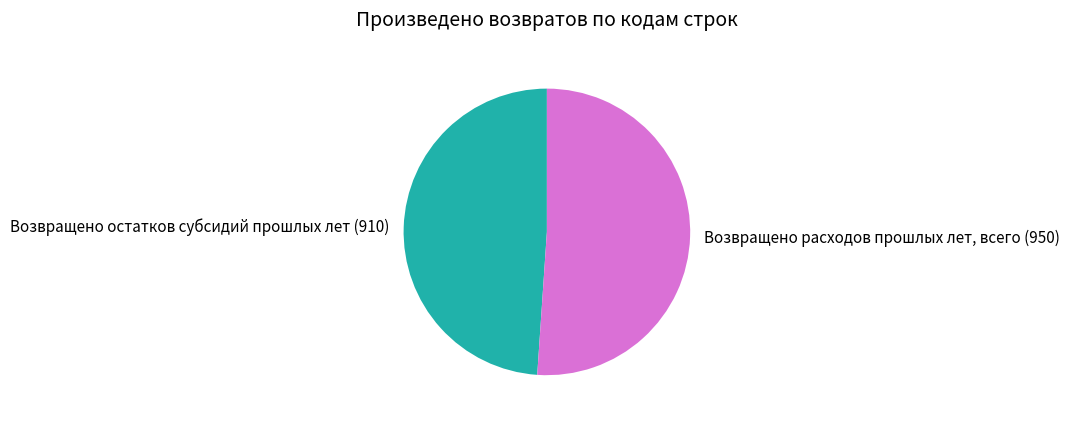

Is there a majority slice in this chart?

Yes